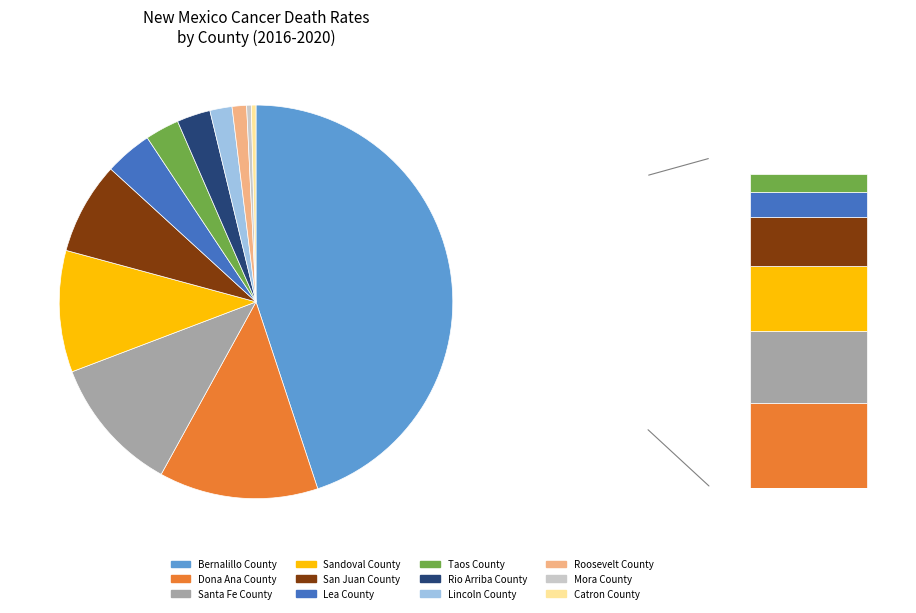

Is Santa Fe County the majority of the pie?

No